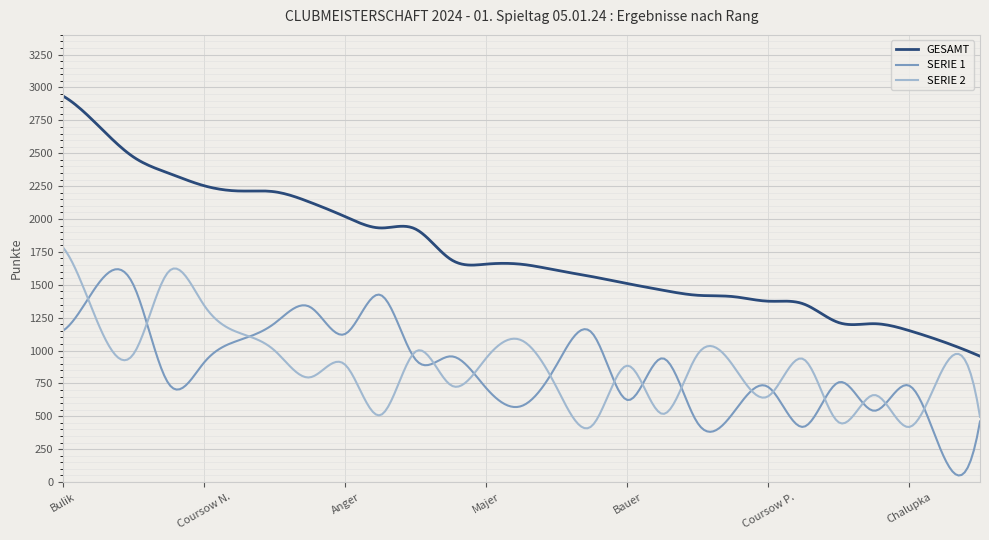

Rank the series by their maximum value, from highest to lowest.

GESAMT, SERIE 2, SERIE 1